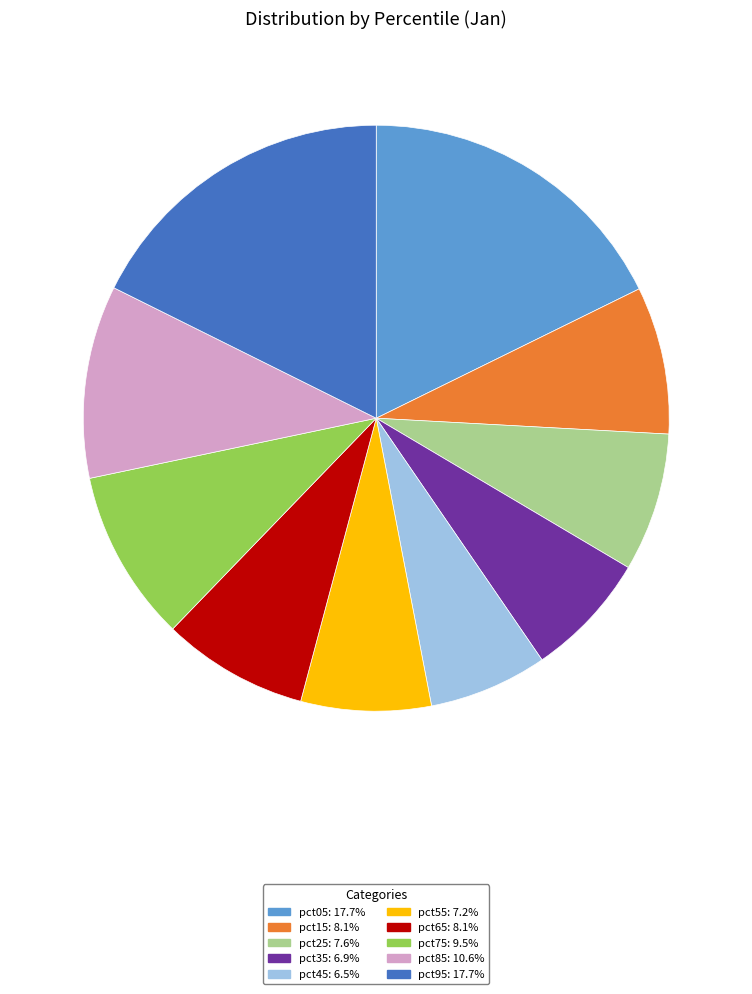

Is pct75 the majority of the pie?

No